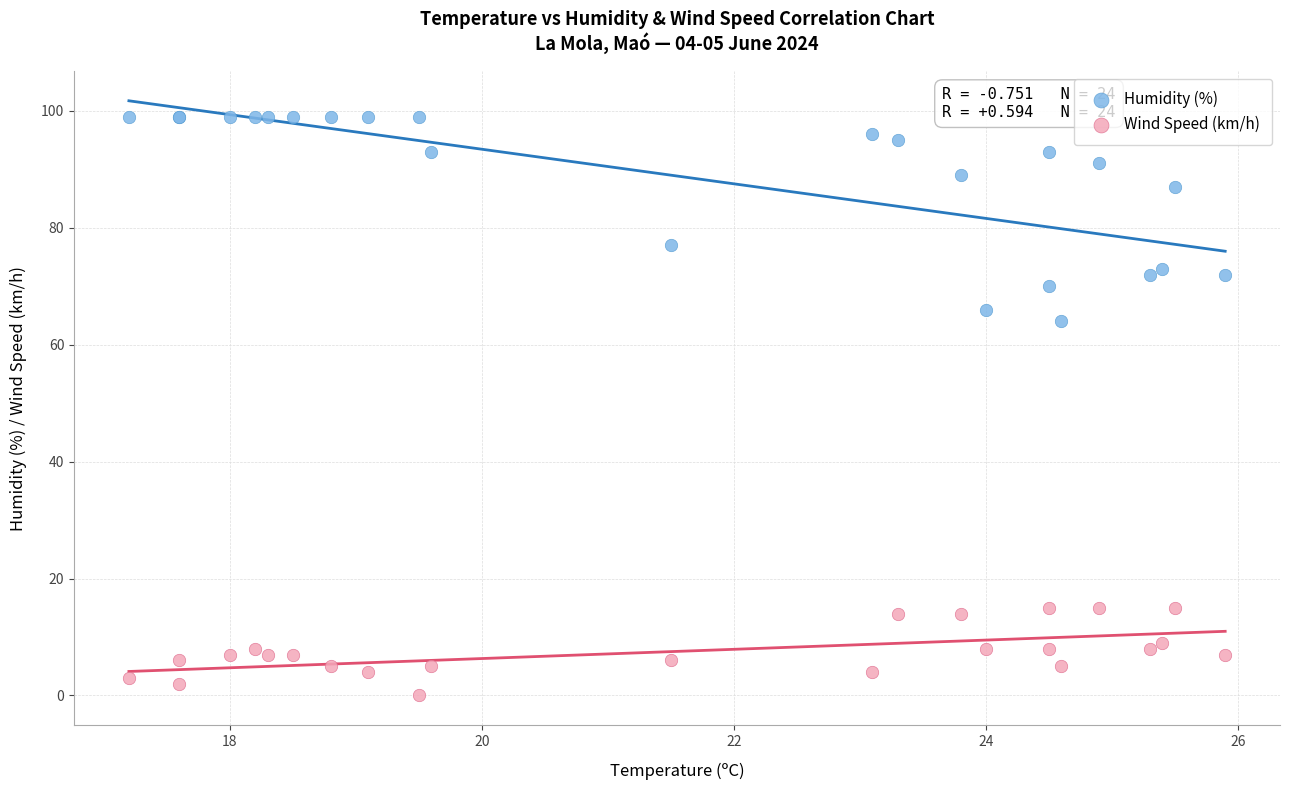

Which series reaches the minimum Y coordinate?

Wind Speed (km/h)